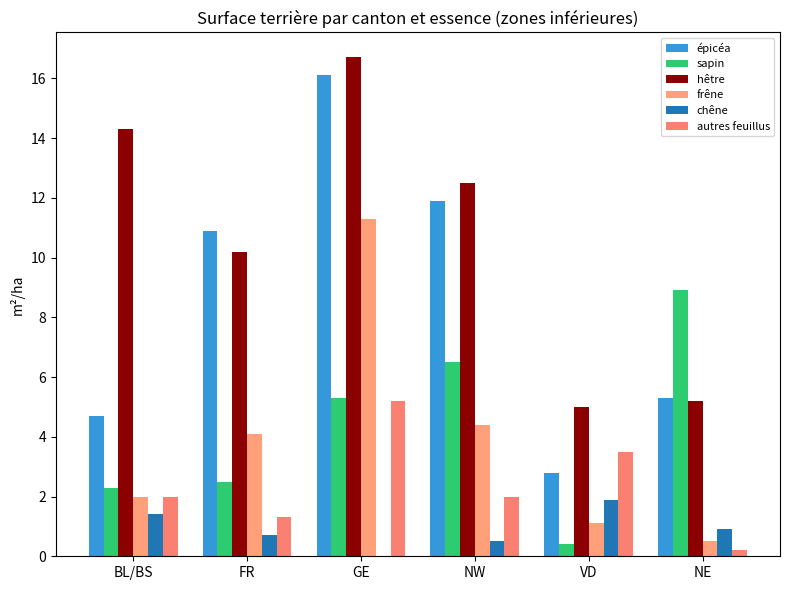

The value of épicéa at FR is 18.1. True or false?

False